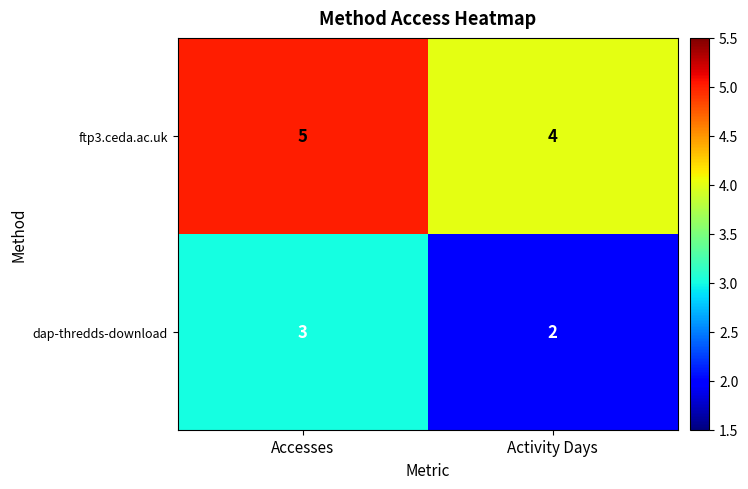

What is the sum of the ftp3.ceda.ac.uk values at Activity Days and Accesses?

9